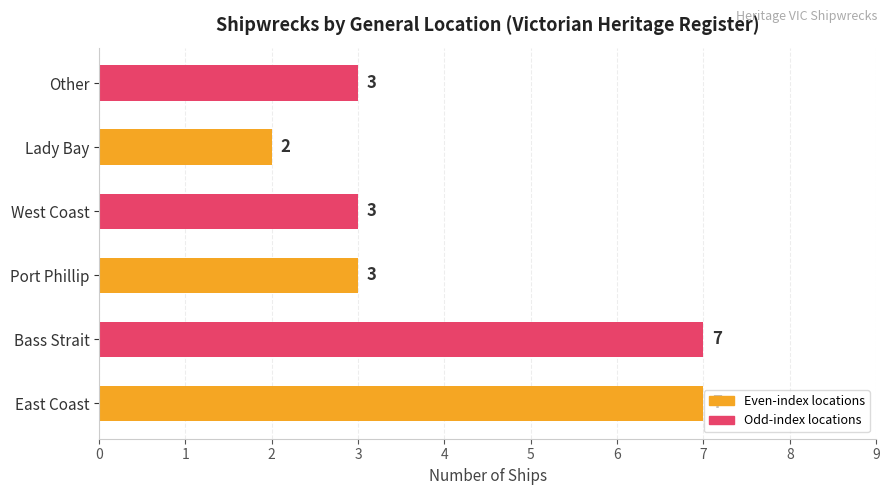

Reading bottom to top, extract all data points from this chart.

East Coast=7	Bass Strait=7	Port Phillip=3	West Coast=3	Lady Bay=2	Other=3